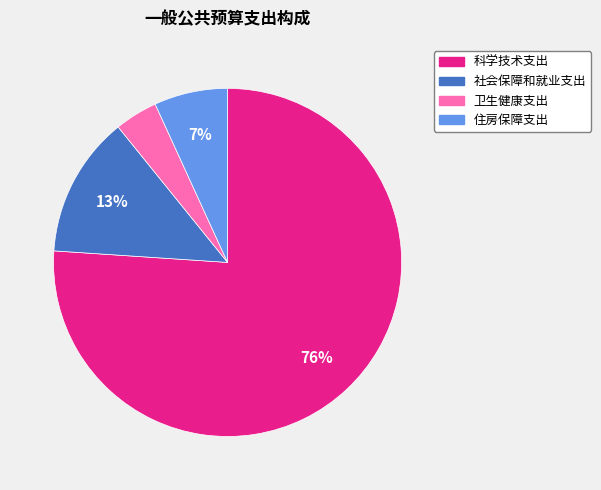

What is the largest slice in the pie chart?

科学技术支出